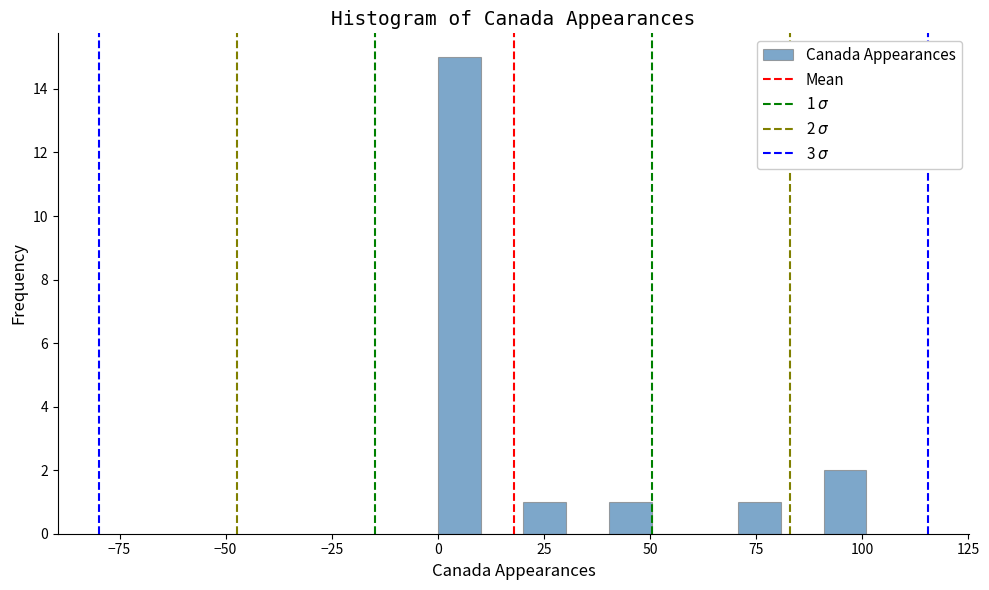

Read against the x-axis, roughly where is the centre of the tallest bar?

5